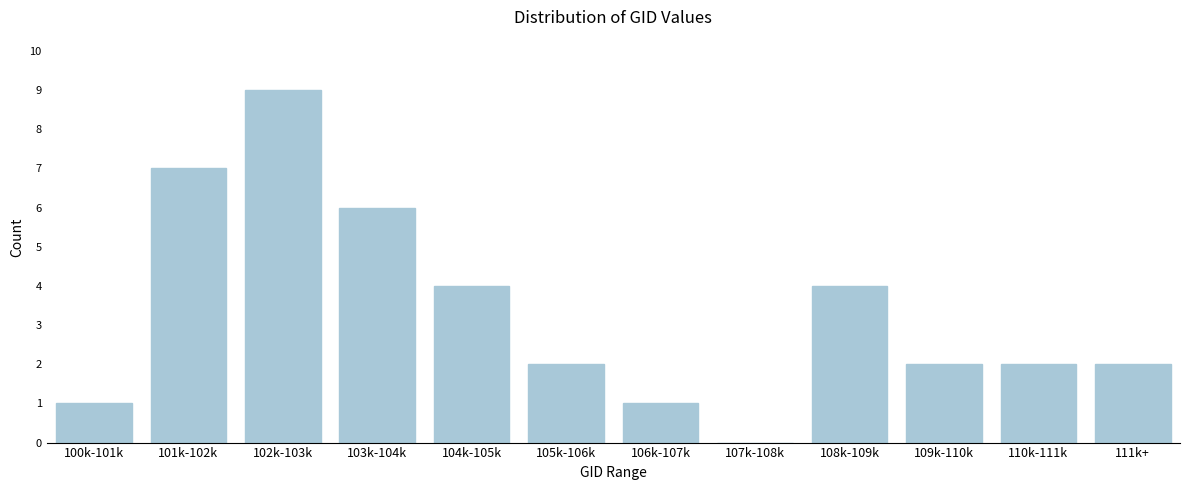

Reading left to right, extract all data points from this chart.

100k-101k=1	101k-102k=7	102k-103k=9	103k-104k=6	104k-105k=4	105k-106k=2	106k-107k=1	107k-108k=0	108k-109k=4	109k-110k=2	110k-111k=2	111k+=2